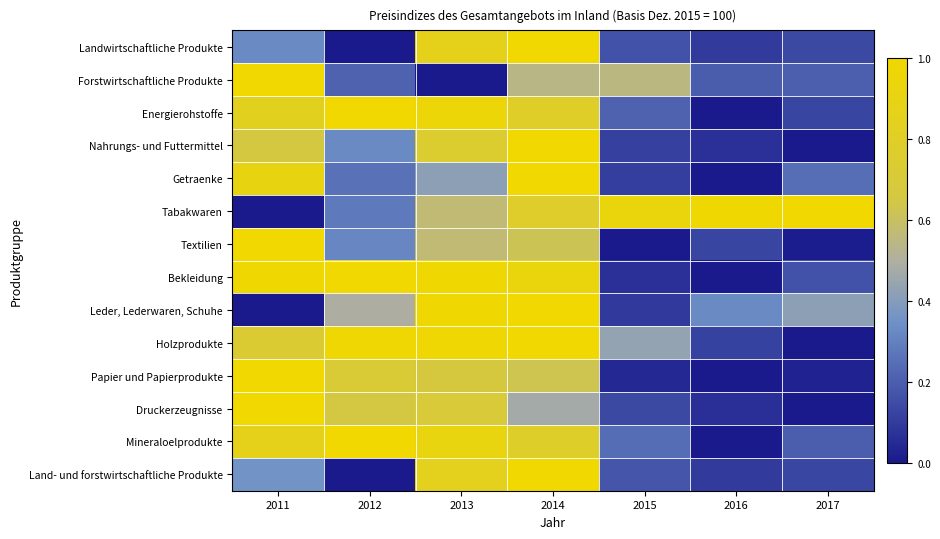

Rank the series at 2013 from lowest to highest value.

Forstwirtschaftliche Produkte, Getraenke, Textilien, Tabakwaren, Papier und Papierprodukte, Druckerzeugnisse, Nahrungs- und Futtermittel, Land- und forstwirtschaftliche Produkte, Landwirtschaftliche Produkte, Mineraloelprodukte, Energierohstoffe, Holzprodukte, Leder, Lederwaren, Schuhe, Bekleidung